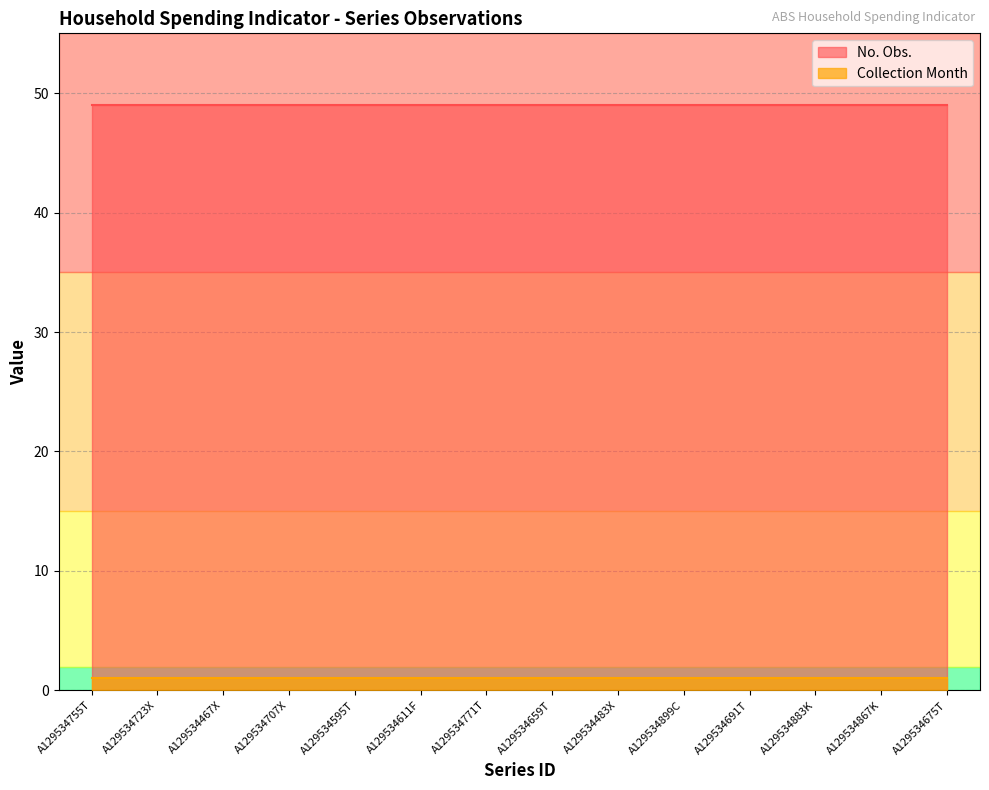

At which category is the sum across all series the highest?

A129534755T